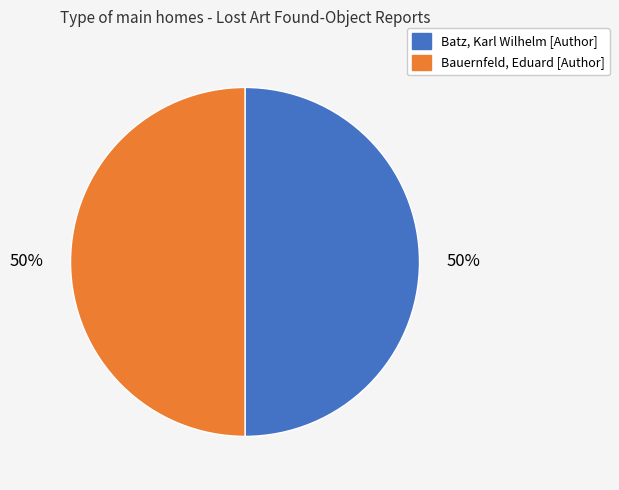

To the nearest percent, what portion does Batz, Karl Wilhelm [Author] represent?

50%